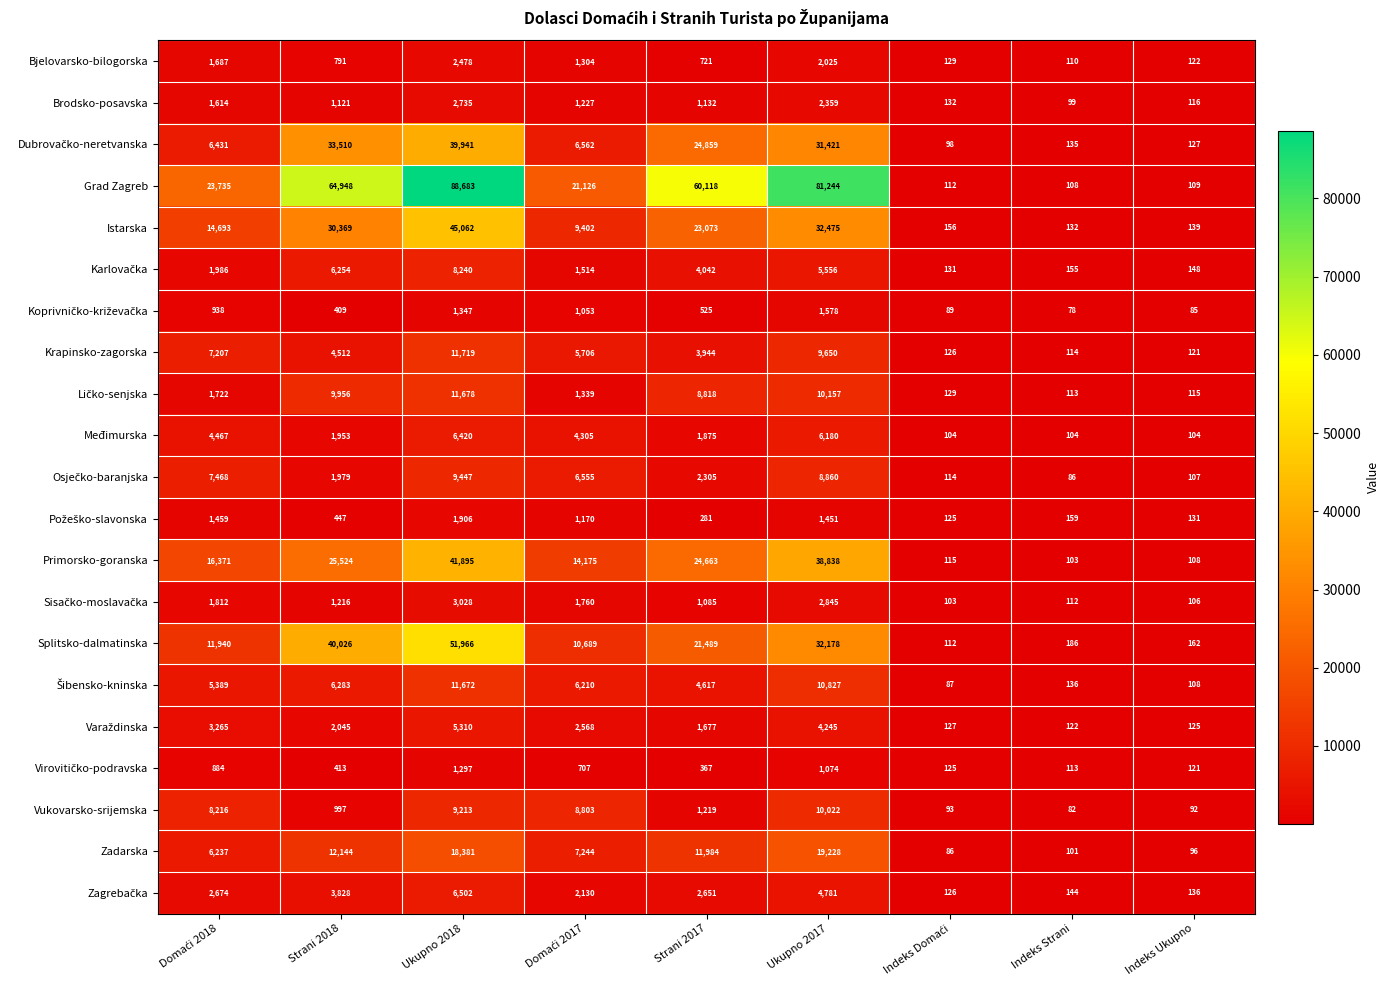

What value does the Istarska series have at Indeks Strani, to the nearest 100?

100